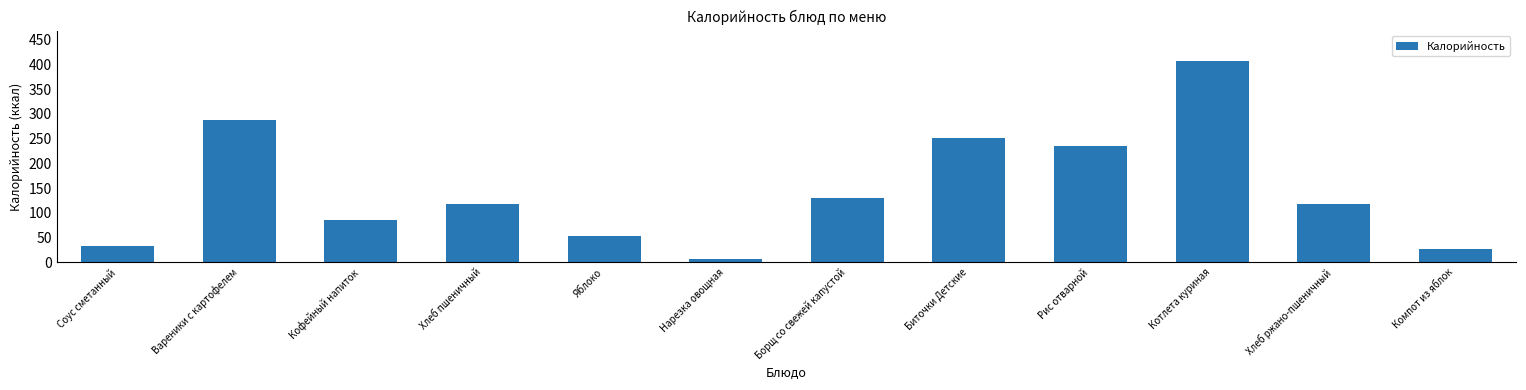

What is the change in value from Котлета куриная to Компот из яблок?

-380.8